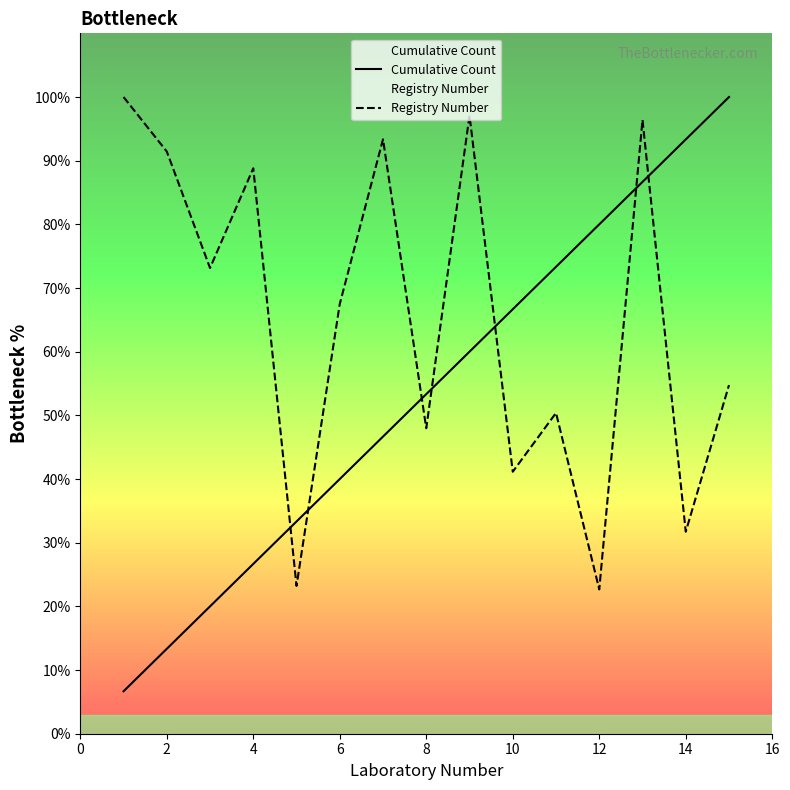

Rank the series at 10 from lowest to highest value.

Registry Number, Cumulative Count